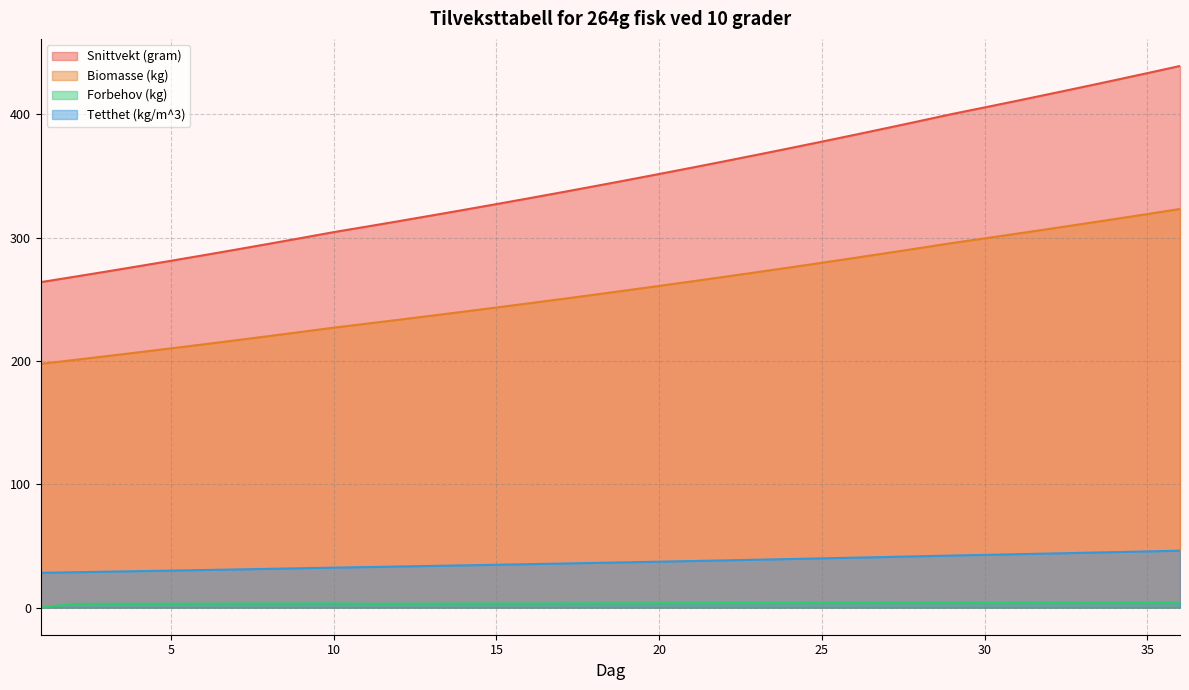

At how many categories does at least one series exceed 40?

36